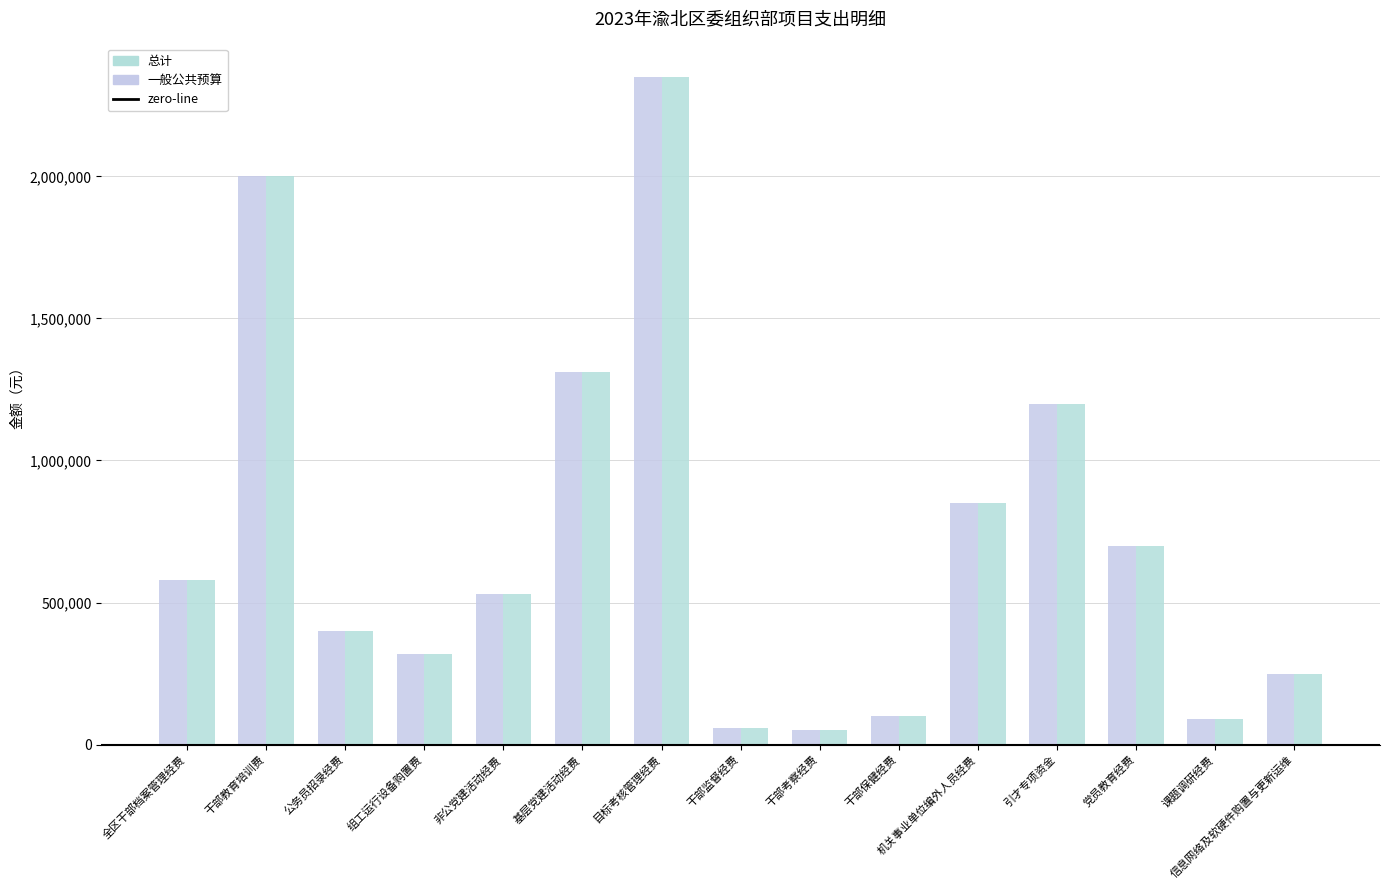

Which series has the widest spread of values?

总计